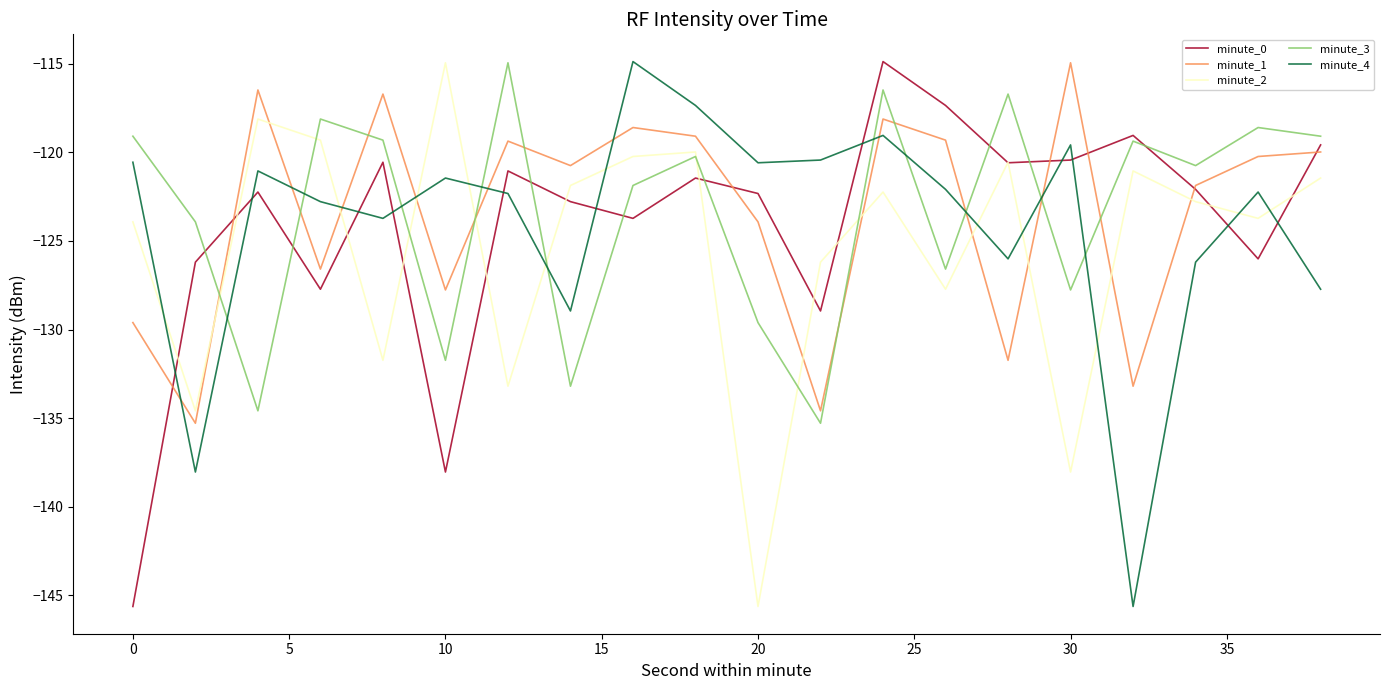

True or false: minute_3 has more than 0 interior local peaks.

True